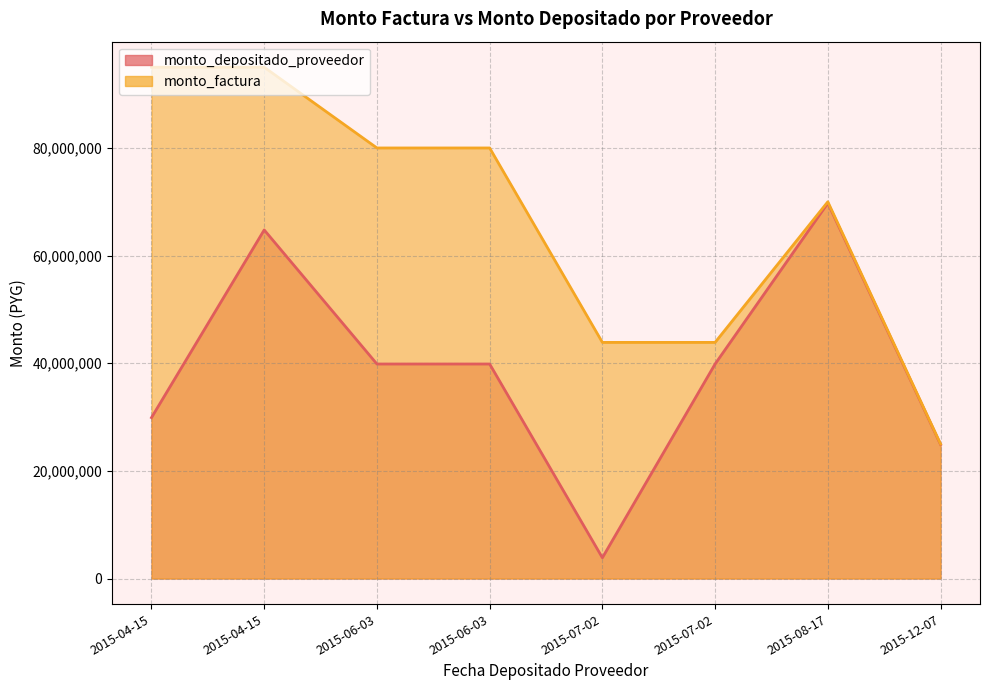

Does the chart have visible grid lines?

Yes